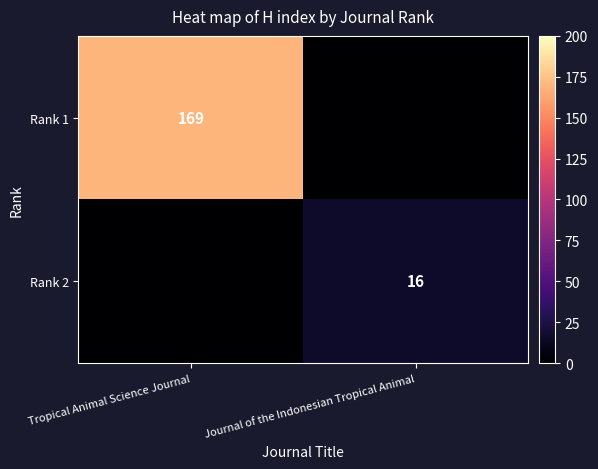

True or false: Rank 2 has a value of 4 at Journal of the Indonesian Tropical Animal.

False